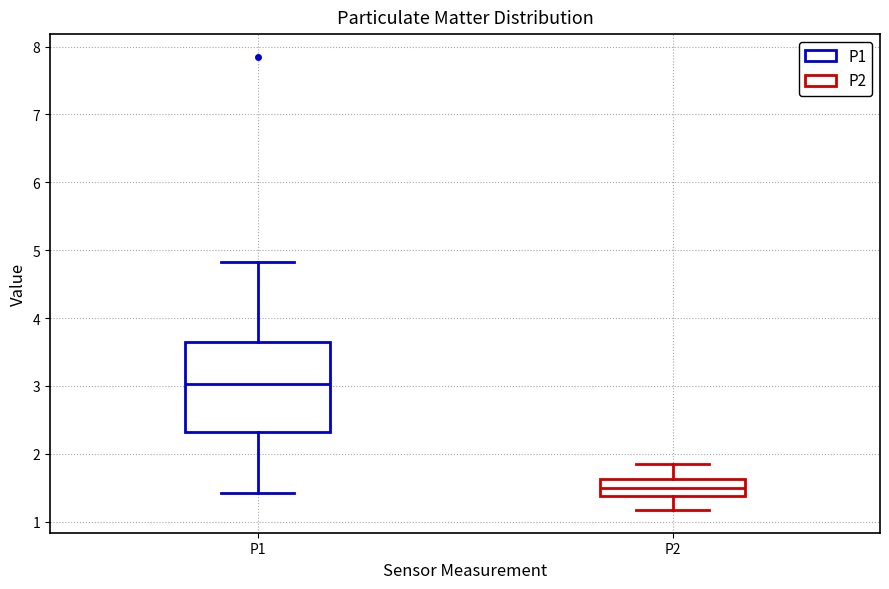

Reading left to right, read every box against the y-axis: the position of its median line, the range the box covers, and the ends of its whiskers. The values are not printed on the chart, so give them approximately, as read against the axis.

P1: median 3.0, box 2.3 to 3.6, whiskers 1.4 to 4.8
P2: median 1.5, box 1.4 to 1.6, whiskers 1.2 to 1.9